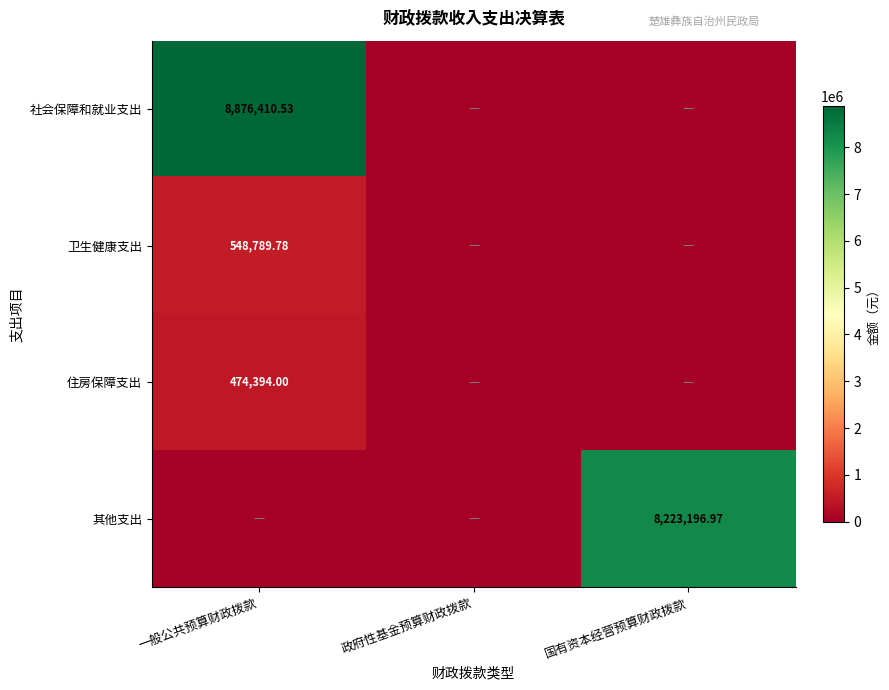

Is the value of 卫生健康支出 at 一般公共预算财政拨款 greater than the value of 住房保障支出 at 一般公共预算财政拨款?

Yes